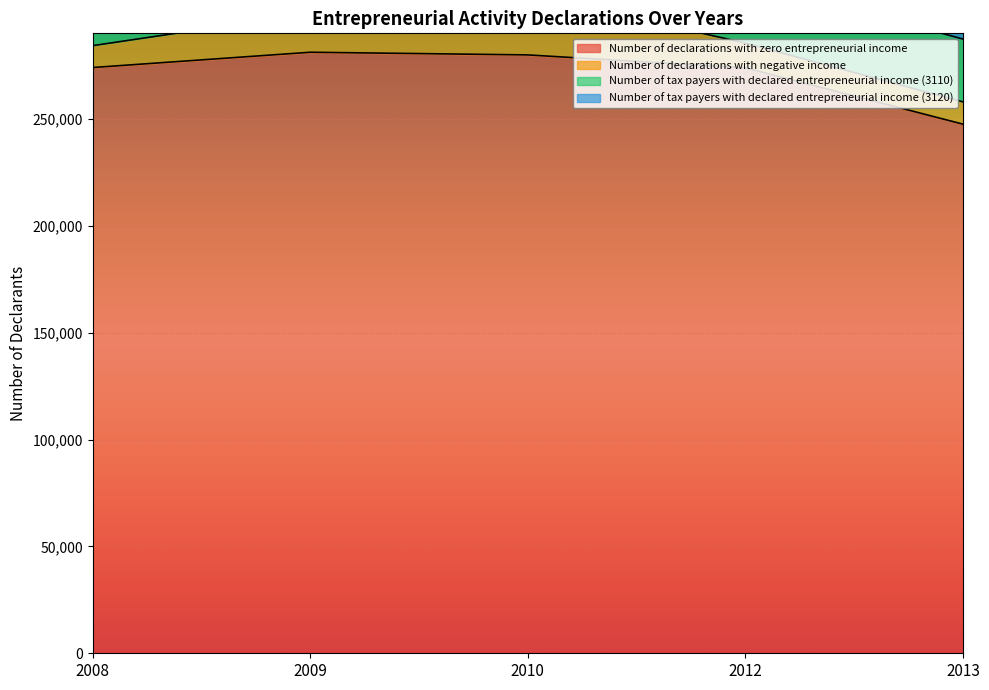

Between 2008 and 2012, which is larger?

2008